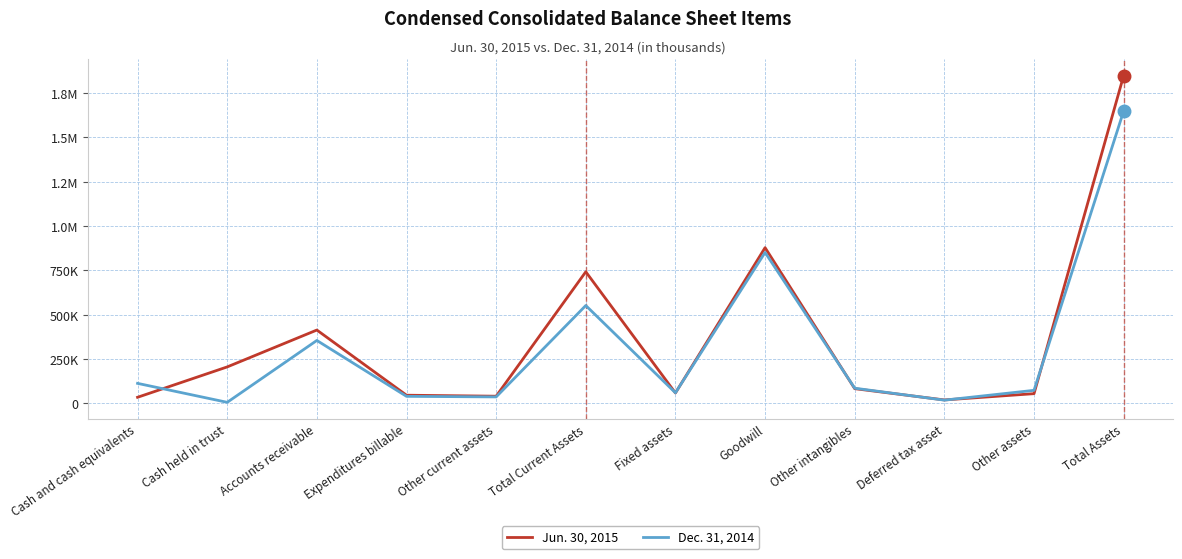

How many intersections are there between Jun. 30, 2015 and Dec. 31, 2014?

7